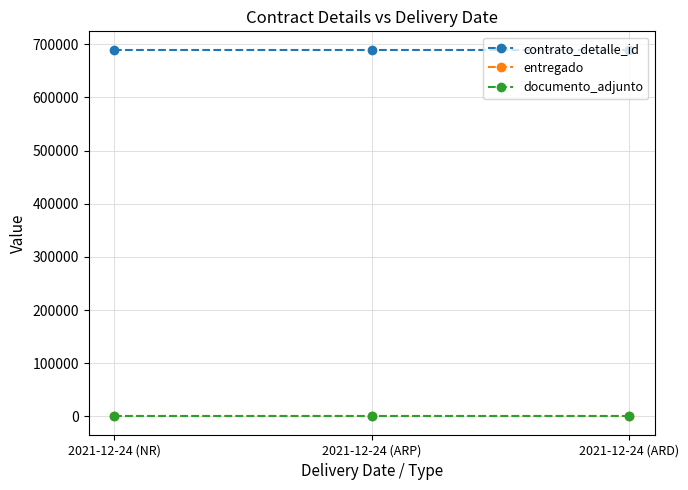

What is the value of the entregado point at the 1st from the left?

1